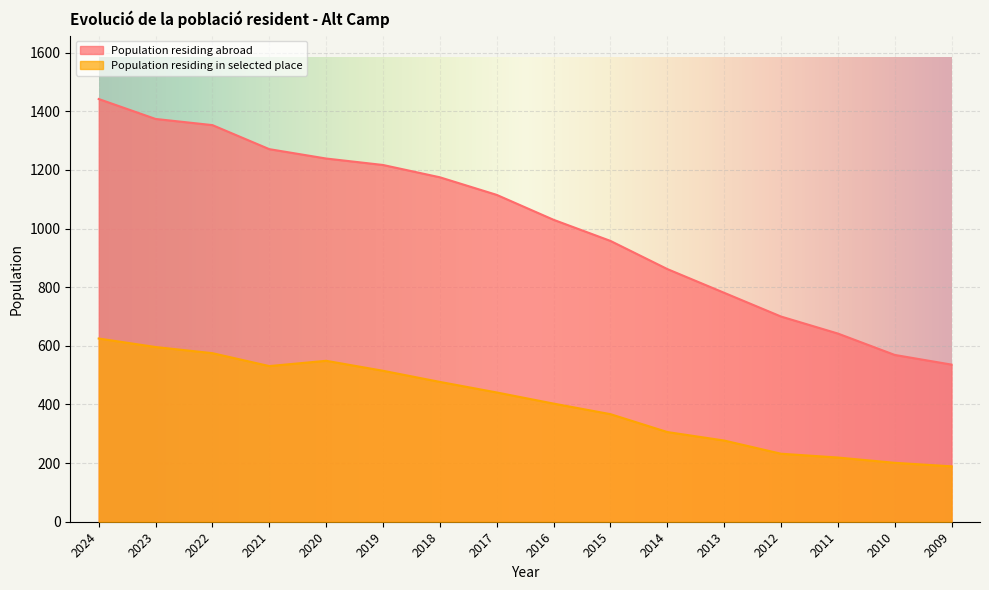

True or false: Population residing abroad and Population residing in selected place cross at least once.

False